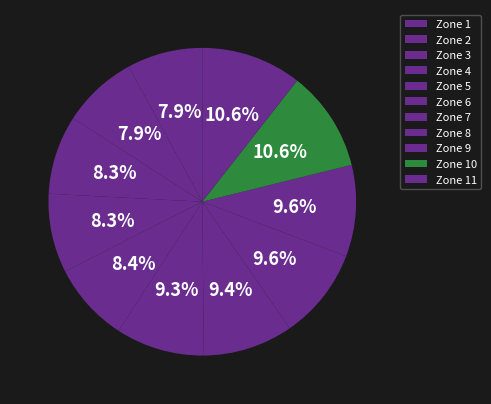

How many slices are in this pie chart?

11